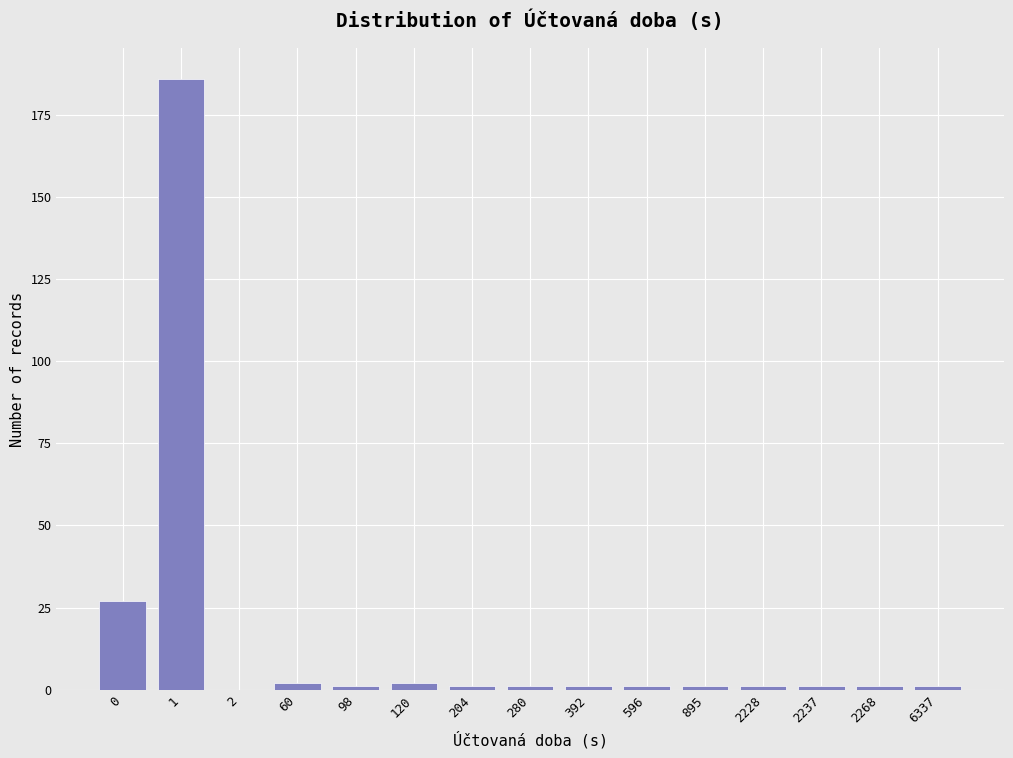

Reading left to right, transcribe all the data shown in this chart.

0=27	1=186	2=0	60=2	98=1	120=2	204=1	280=1	392=1	596=1	895=1	2228=1	2237=1	2268=1	6337=1